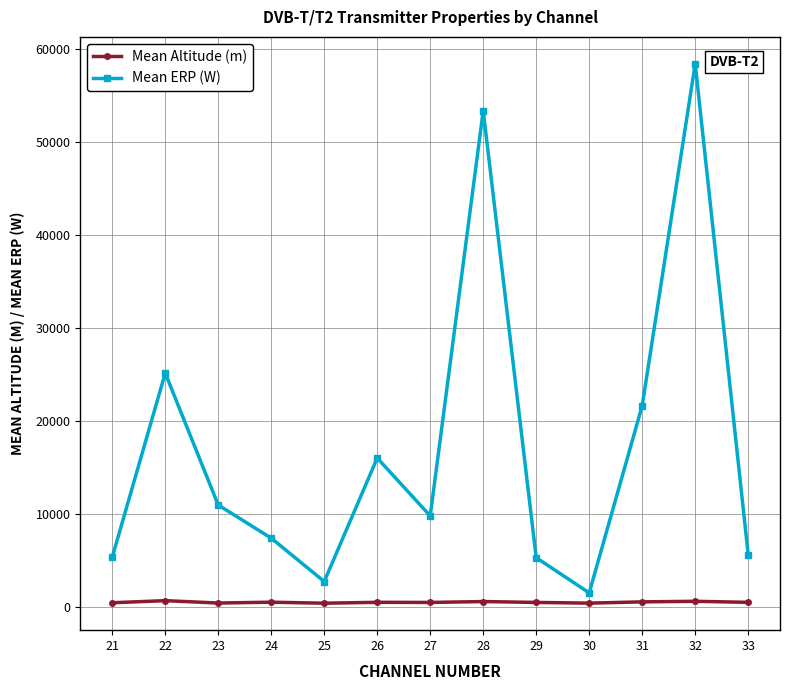

What is the total value across all series at 33?

6206